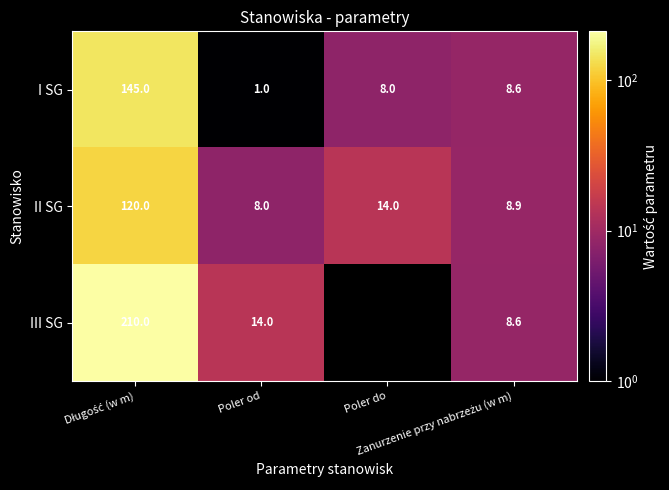

The II SG series shows 8.0 at Poler od. True or false?

True